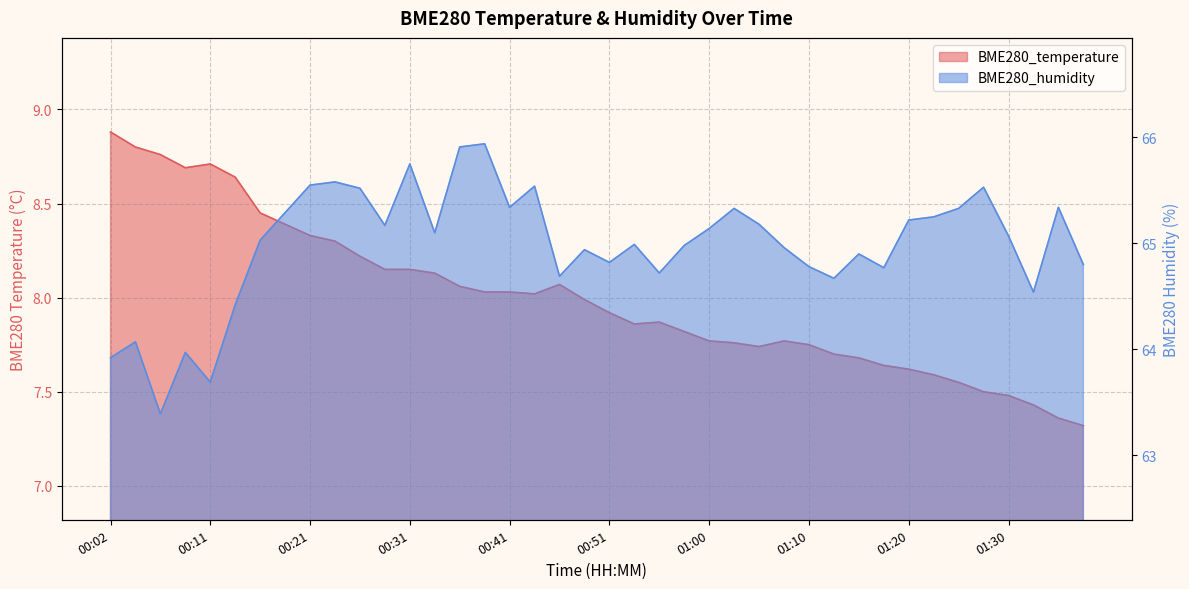

What is the difference between the maximum and minimum values in the BME280_humidity series?

2.5